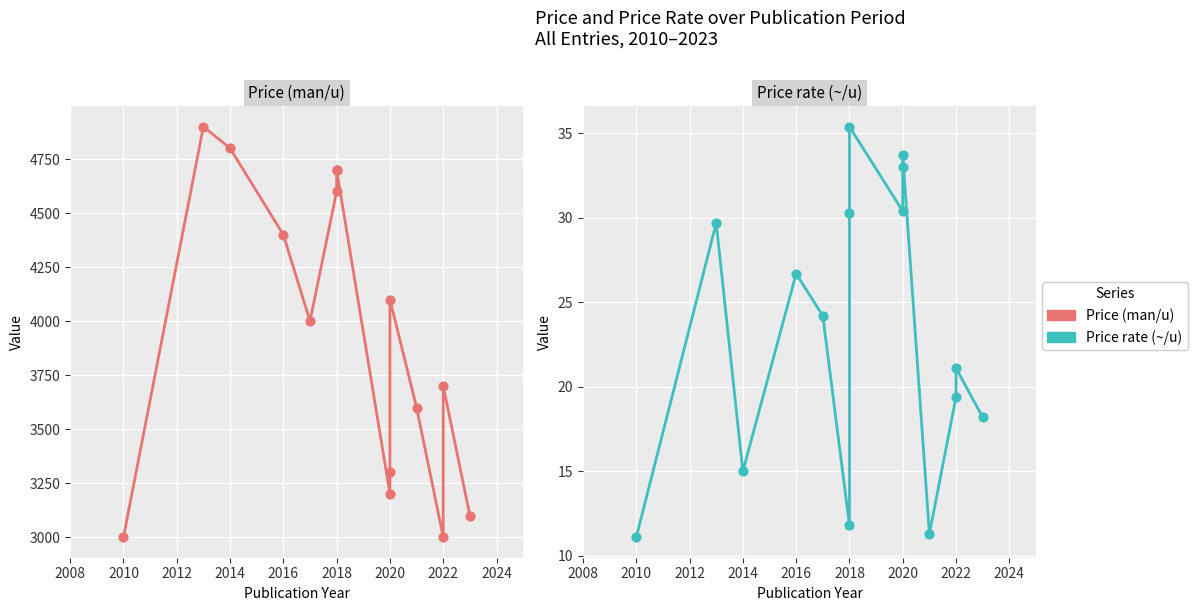

What are all the series names shown in the legend?

Price (man/u), Price rate (~/u)